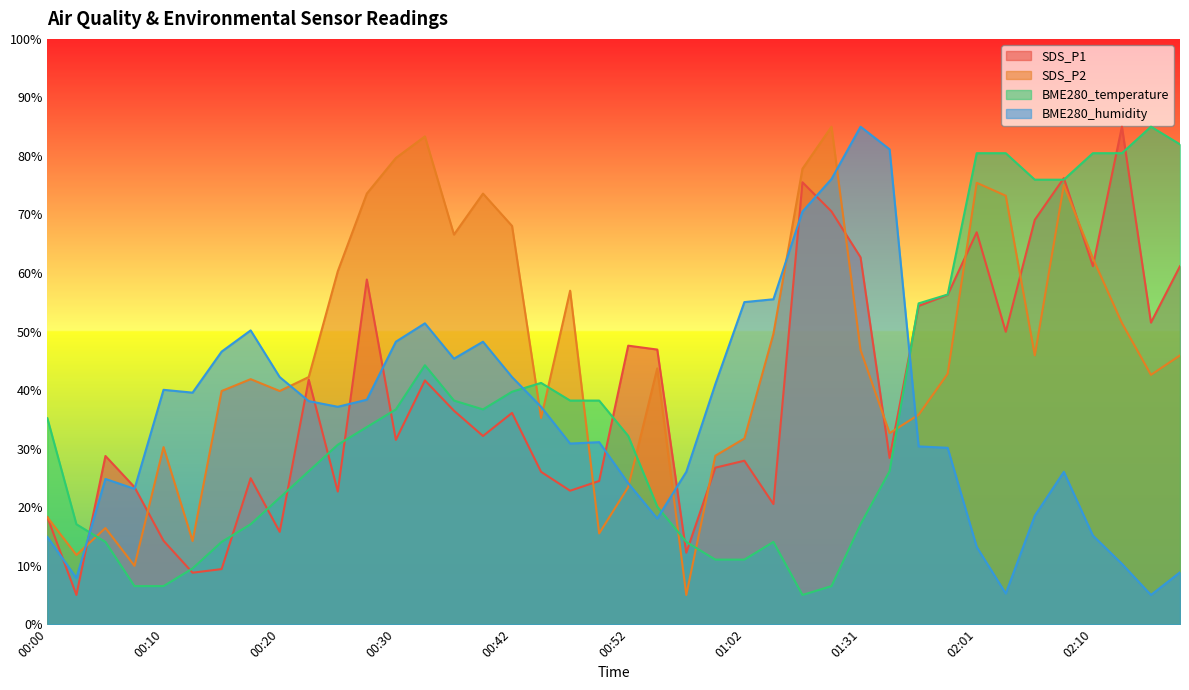

Which series has the largest total across all categories?

SDS_P2